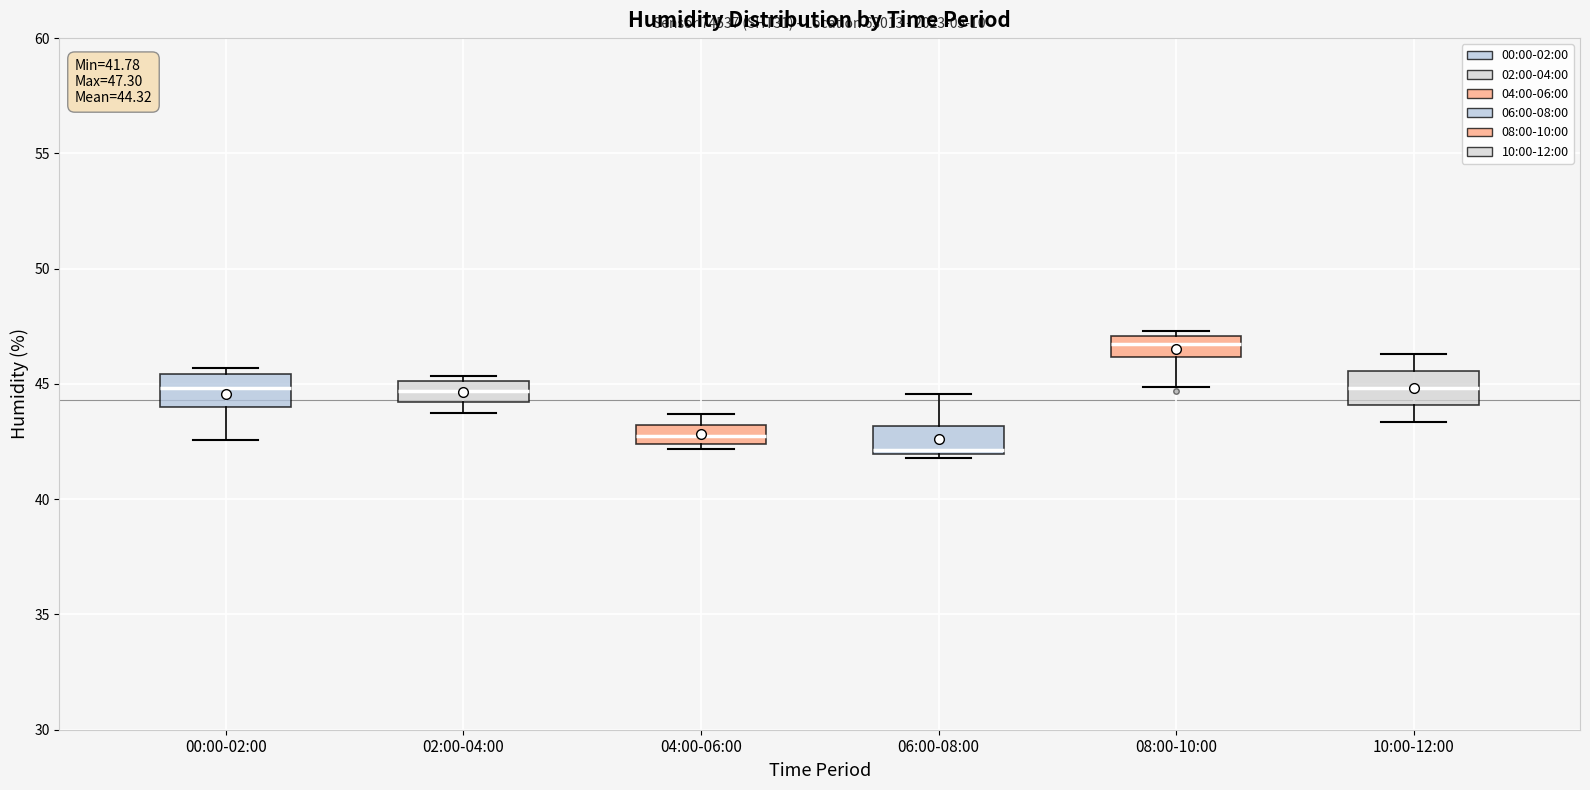

Which box has the lowest median line?

06:00-08:00